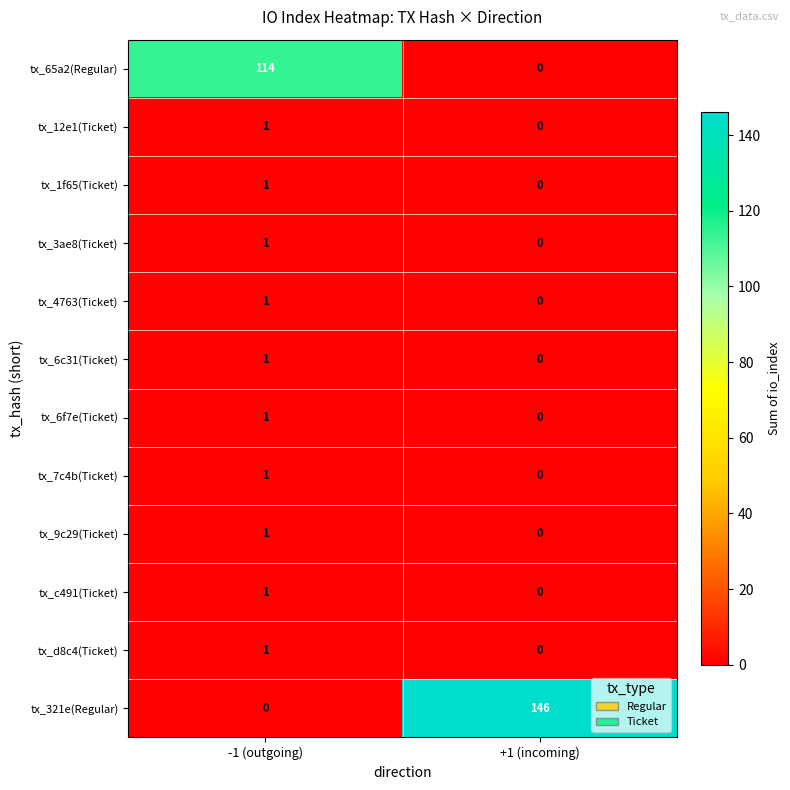

Which label corresponds to the largest value in the chart?

+1 (incoming)